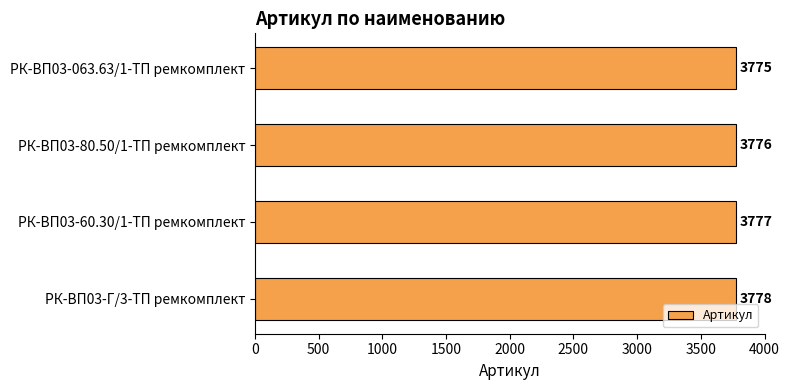

What is the minimum value shown in the chart?

3775